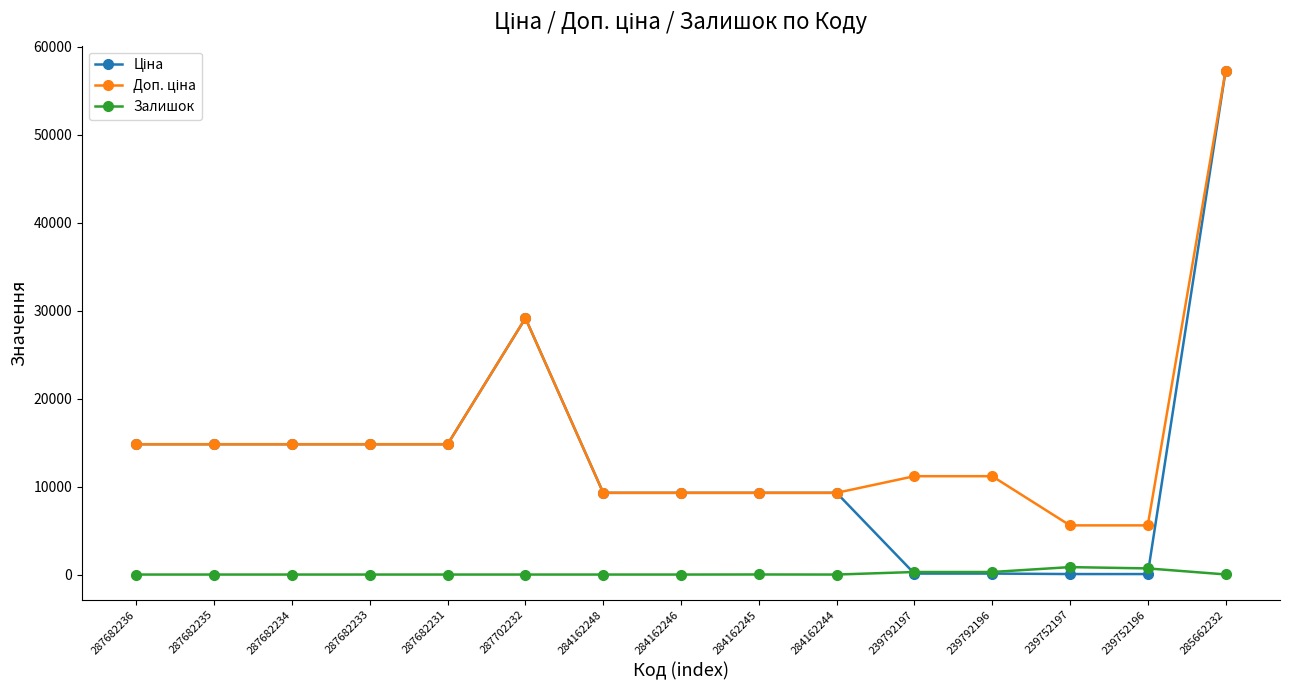

What is the total value across all series at 239792197?

11582.8